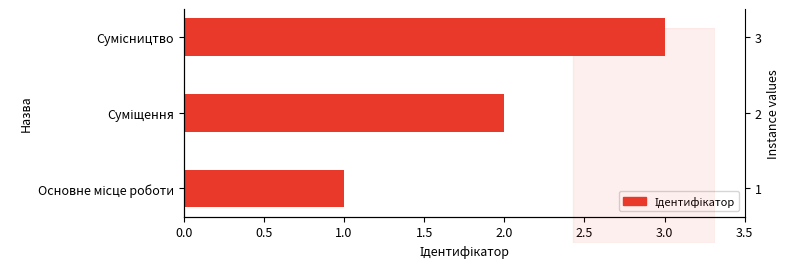

How many values are between 1 and 3?

3